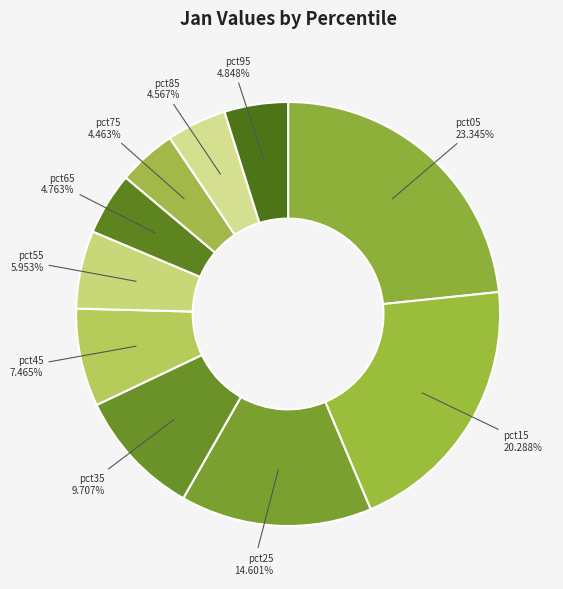

What is the largest slice in the pie chart?

pct05